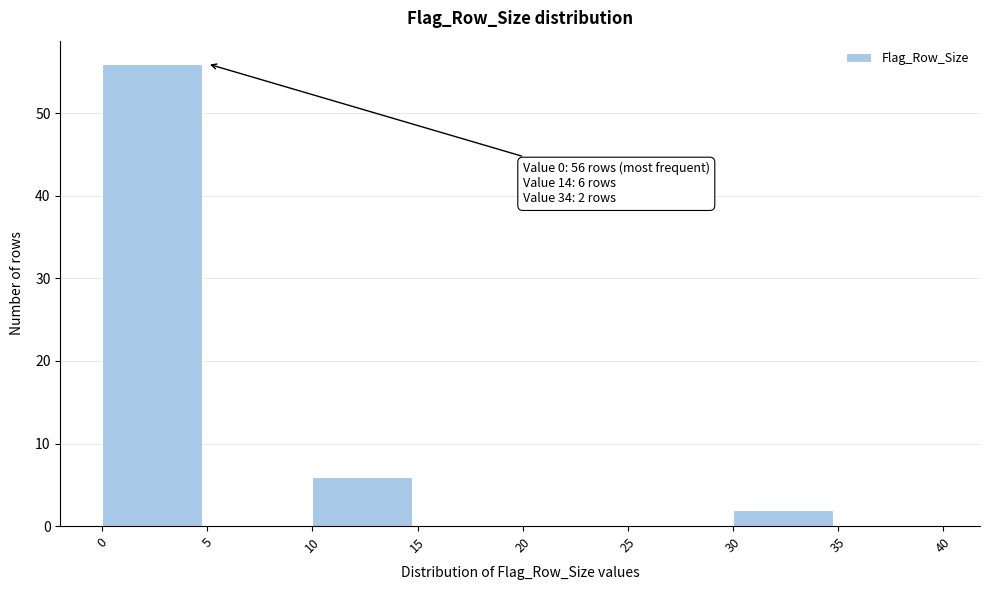

Over which range of the x-axis is the bar tallest?

0 to 5